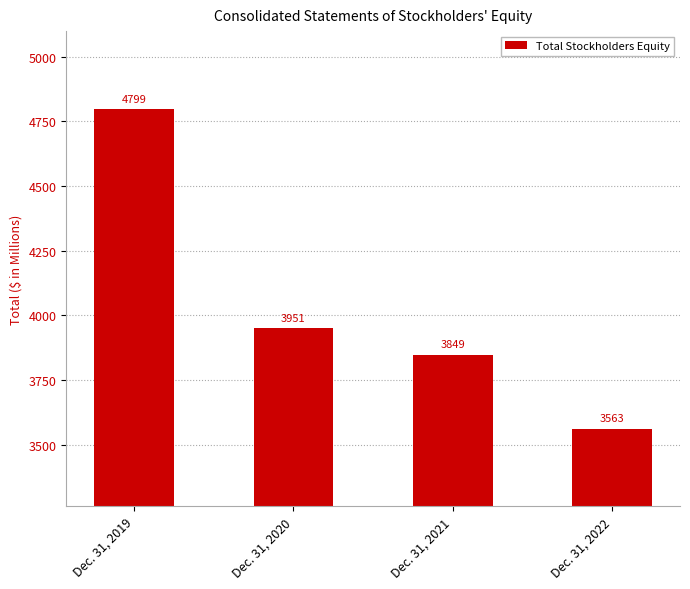

Rank the categories by value from lowest to highest.

Dec. 31, 2022, Dec. 31, 2021, Dec. 31, 2020, Dec. 31, 2019